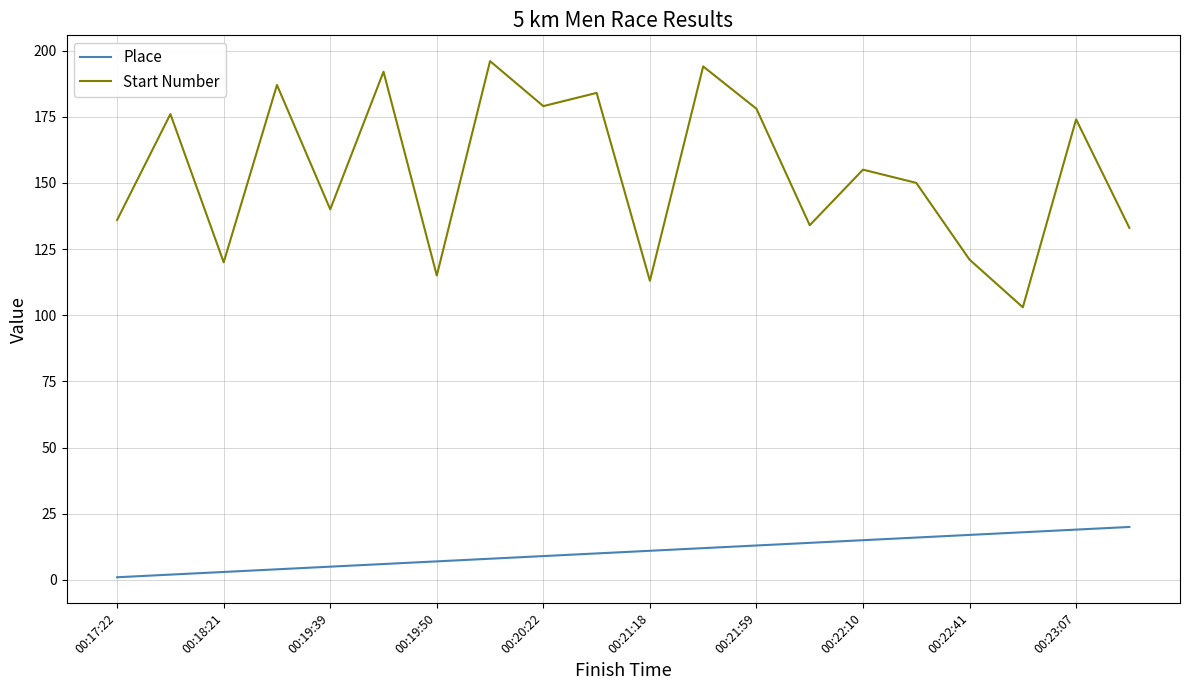

What is the sum of all Start Number values?

3080